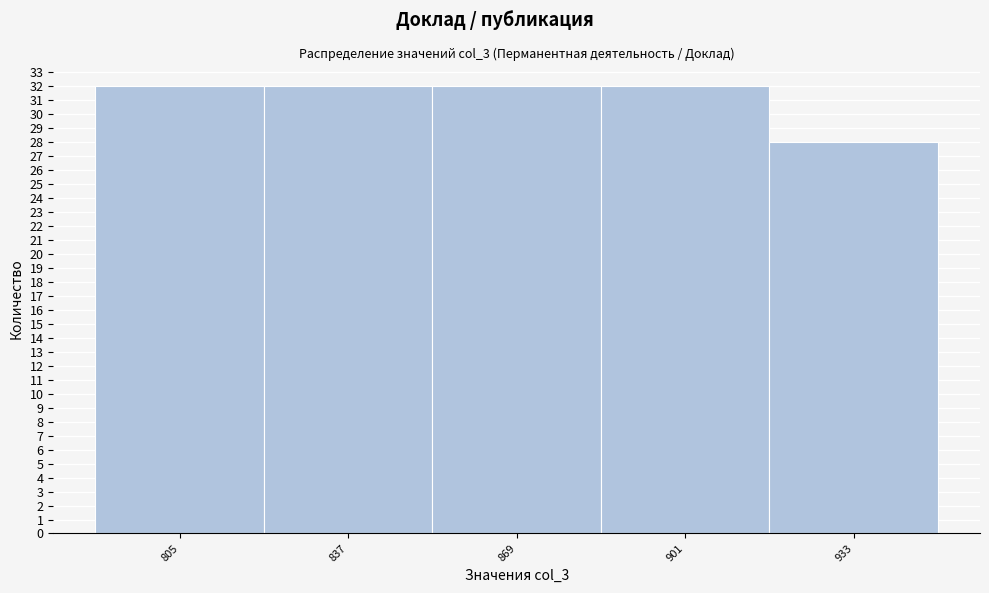

Reading left to right, extract all data points from this chart.

32	32	32	32	28